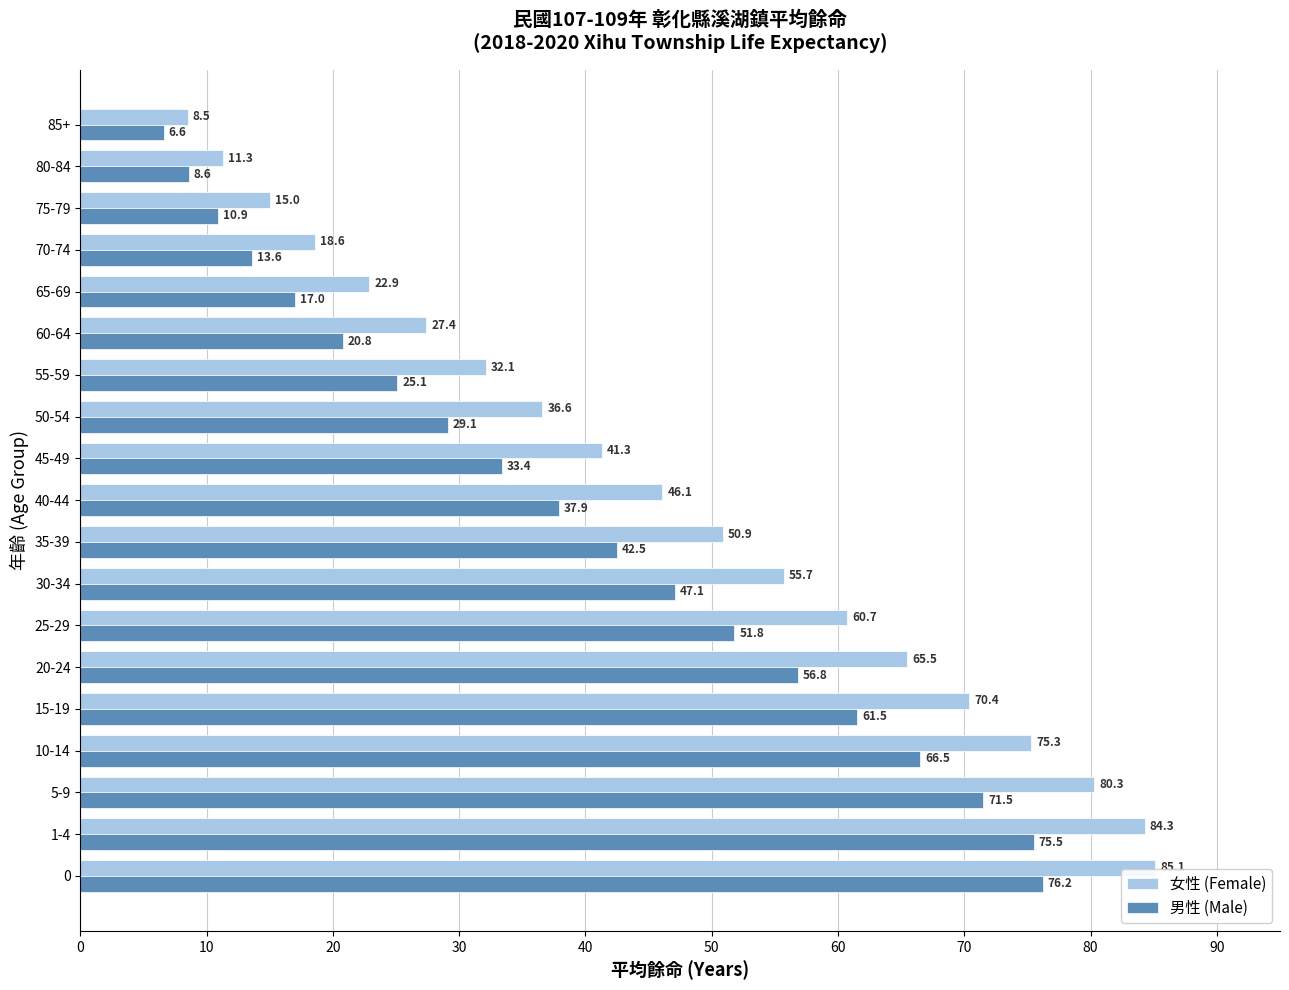

At which label is 女性 (Female) closest to 46?

40-44